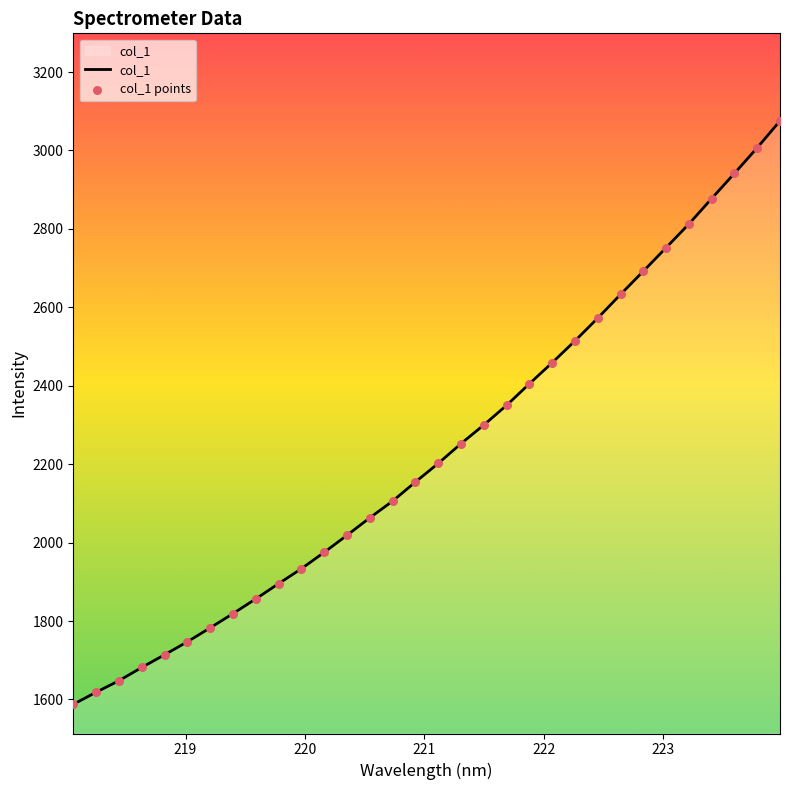

What is the smallest value displayed?

1587.6